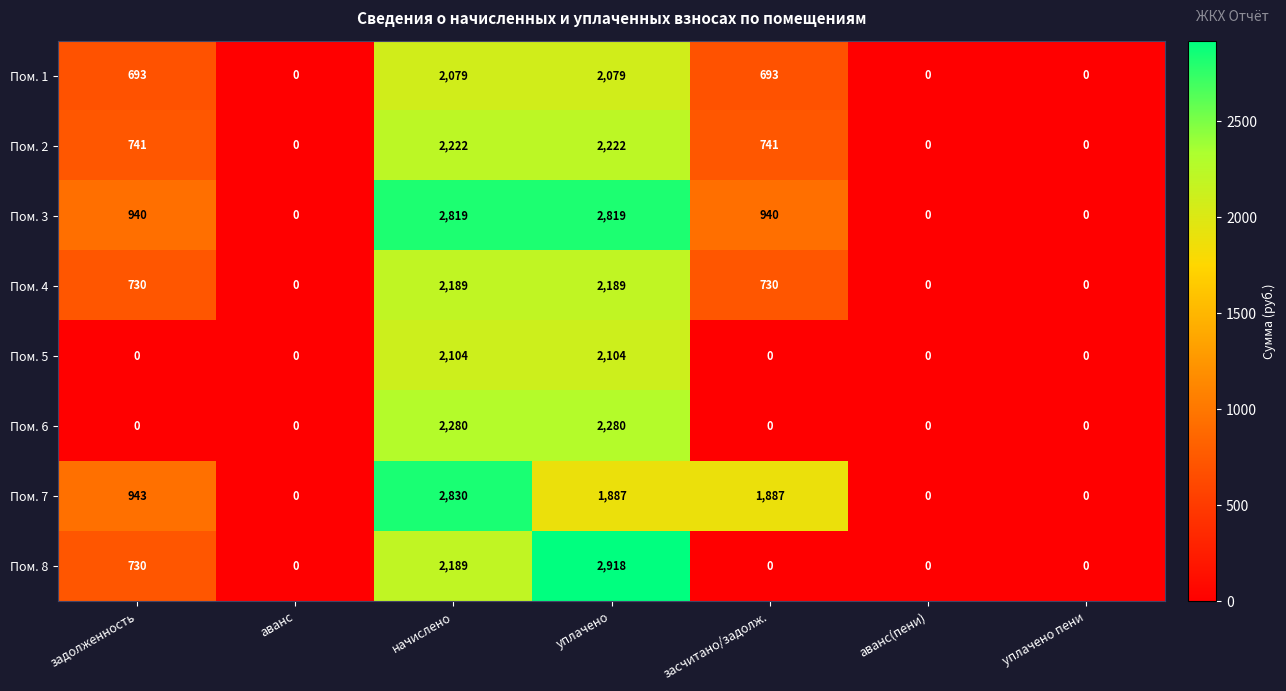

Rank the series by their maximum value, from lowest to highest.

Пом. 1, Пом. 5, Пом. 4, Пом. 2, Пом. 6, Пом. 3, Пом. 7, Пом. 8